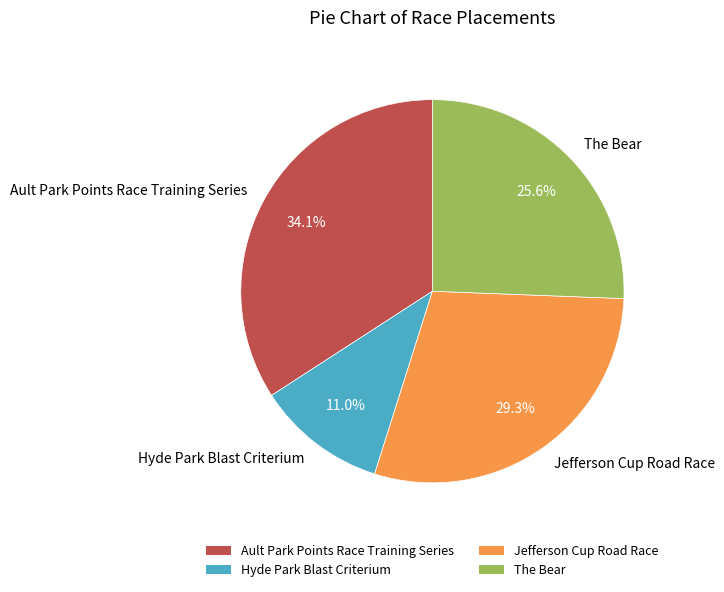

To the nearest percent, what is the combined percentage of Ault Park Points Race Training Series and The Bear?

60%